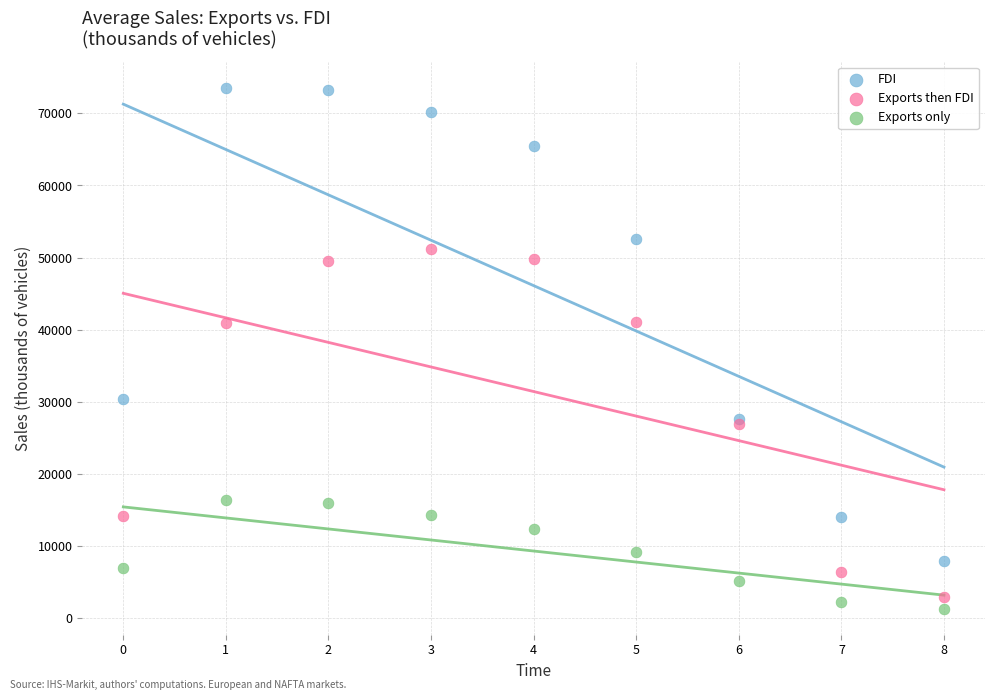

Which series has the widest spread of Y values?

FDI